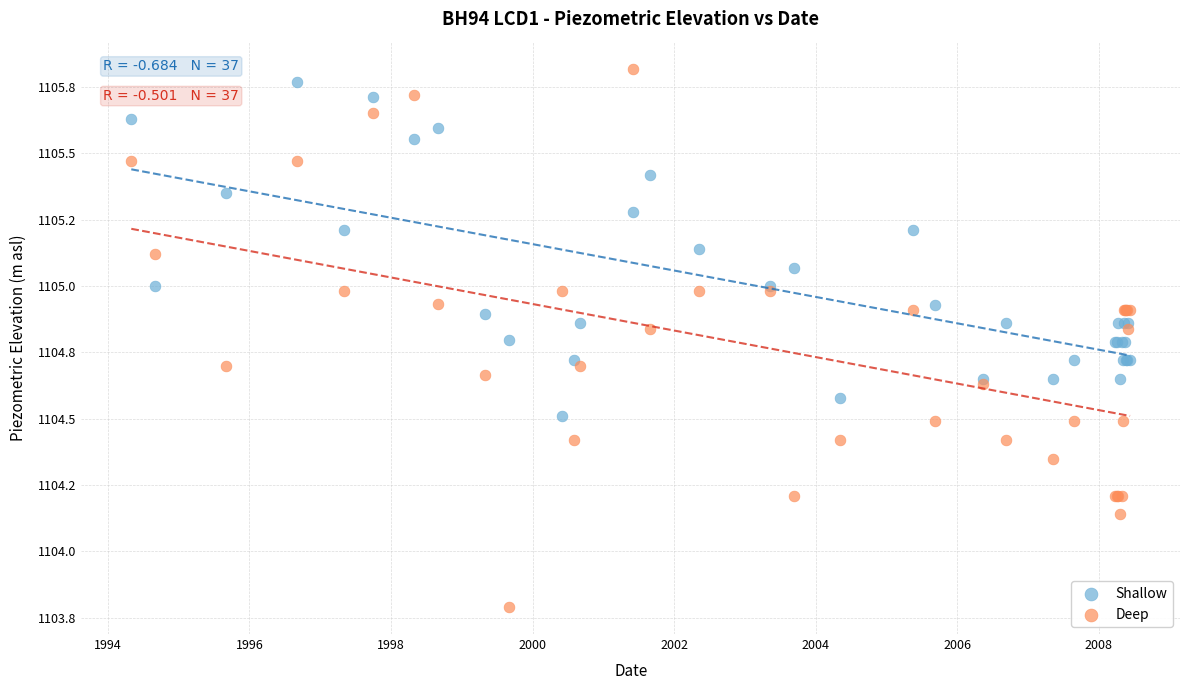

What are all the series names shown in the legend?

Shallow, Deep